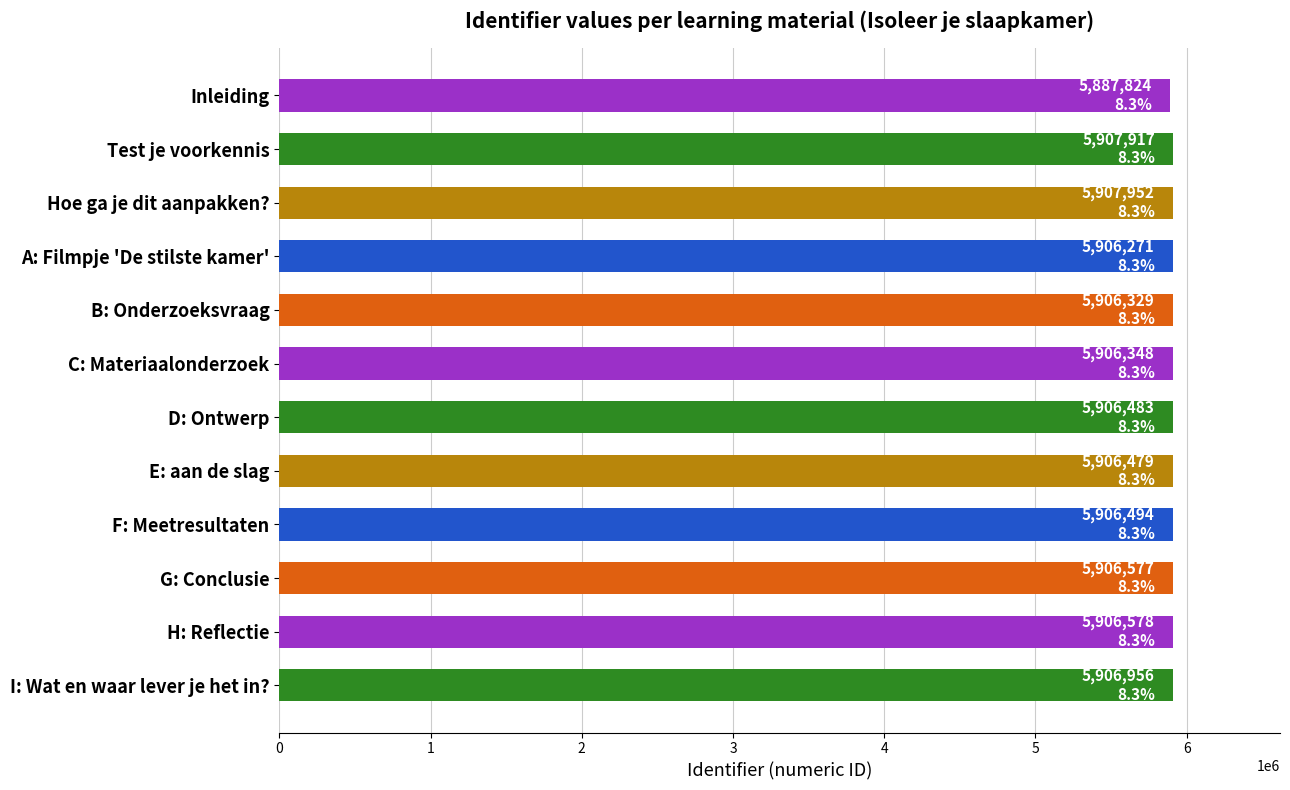

Approximately how many times larger is the value at D: Ontwerp compared to B: Onderzoeksvraag?

1.0